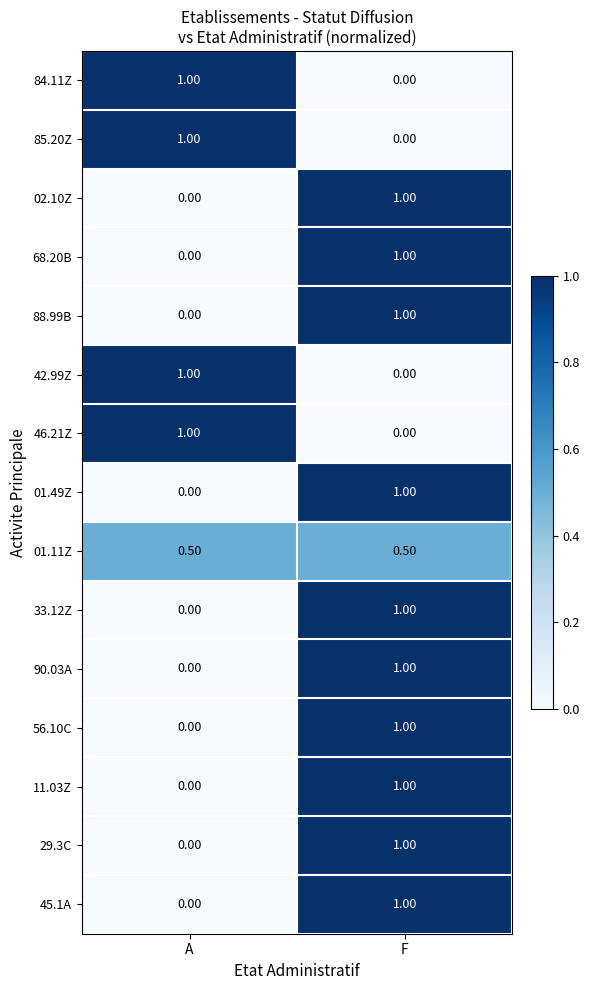

At which label is 45.1A closest to 0?

A